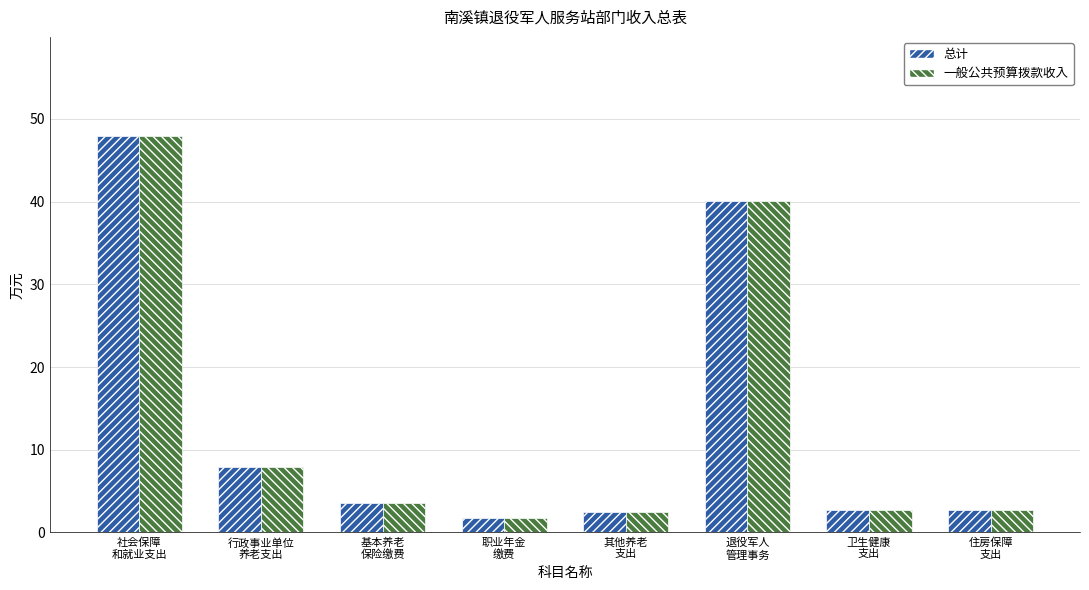

What is the maximum value shown in the chart?

47.9